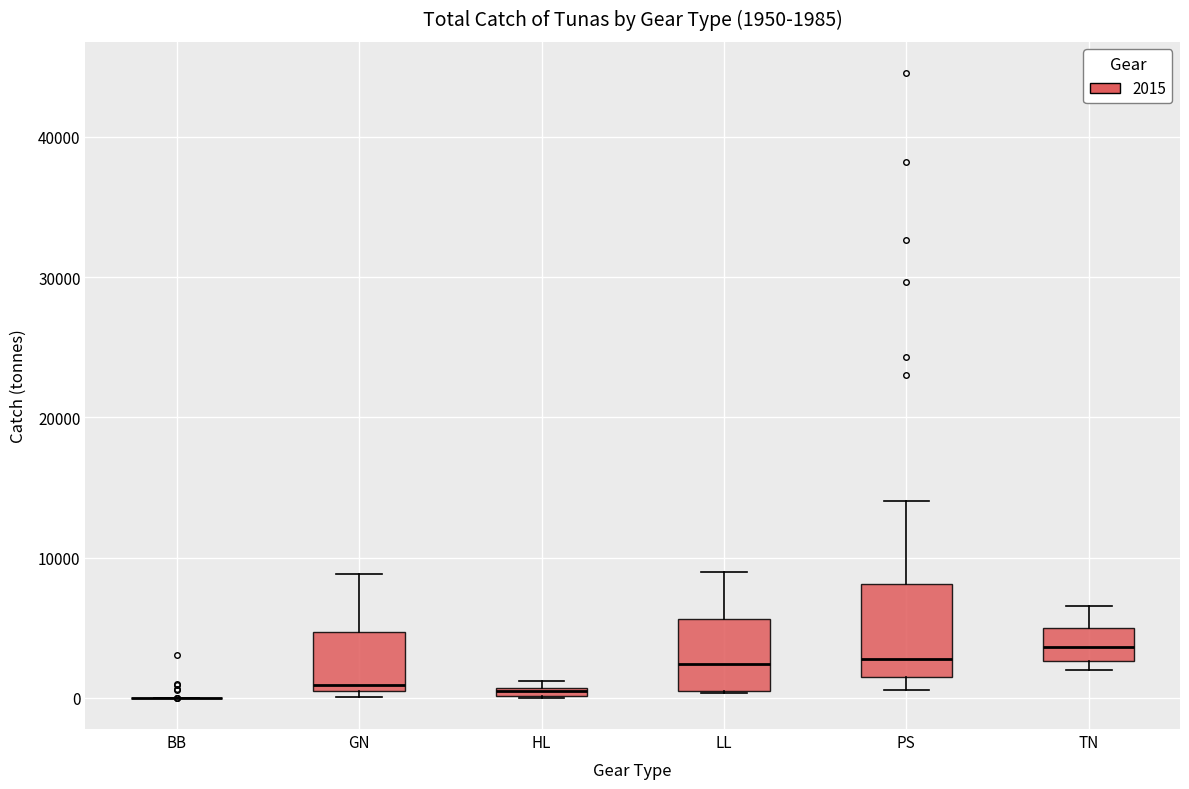

Comparing the boxes themselves (not the whiskers), which one is the tallest?

PS